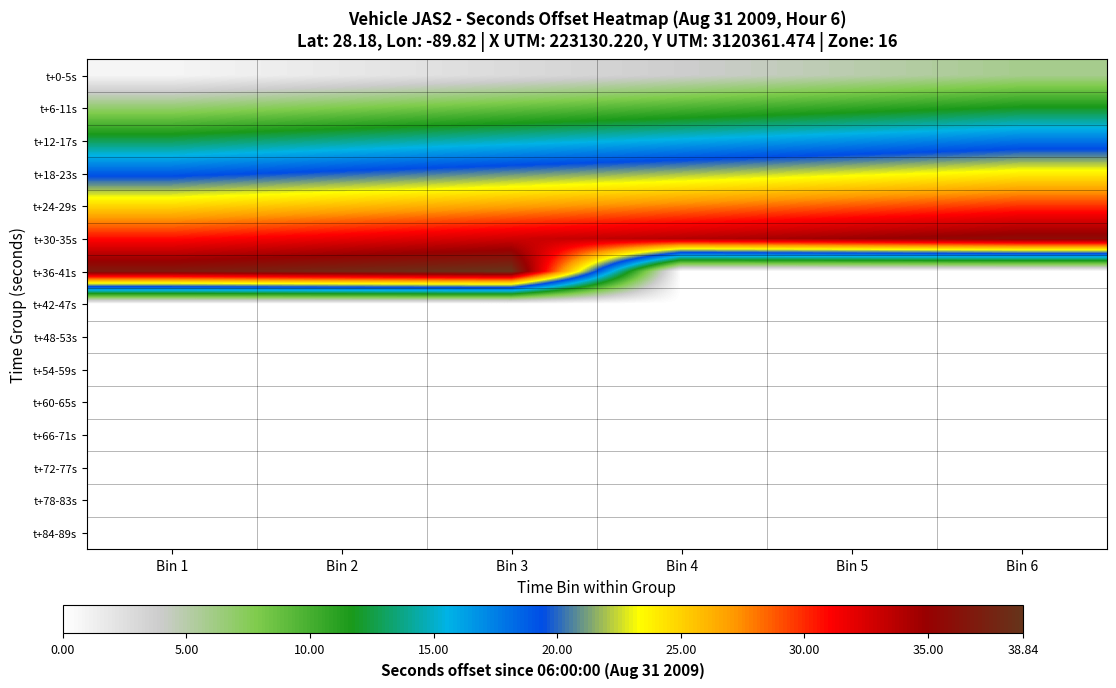

How many distinct data groups are displayed?

15